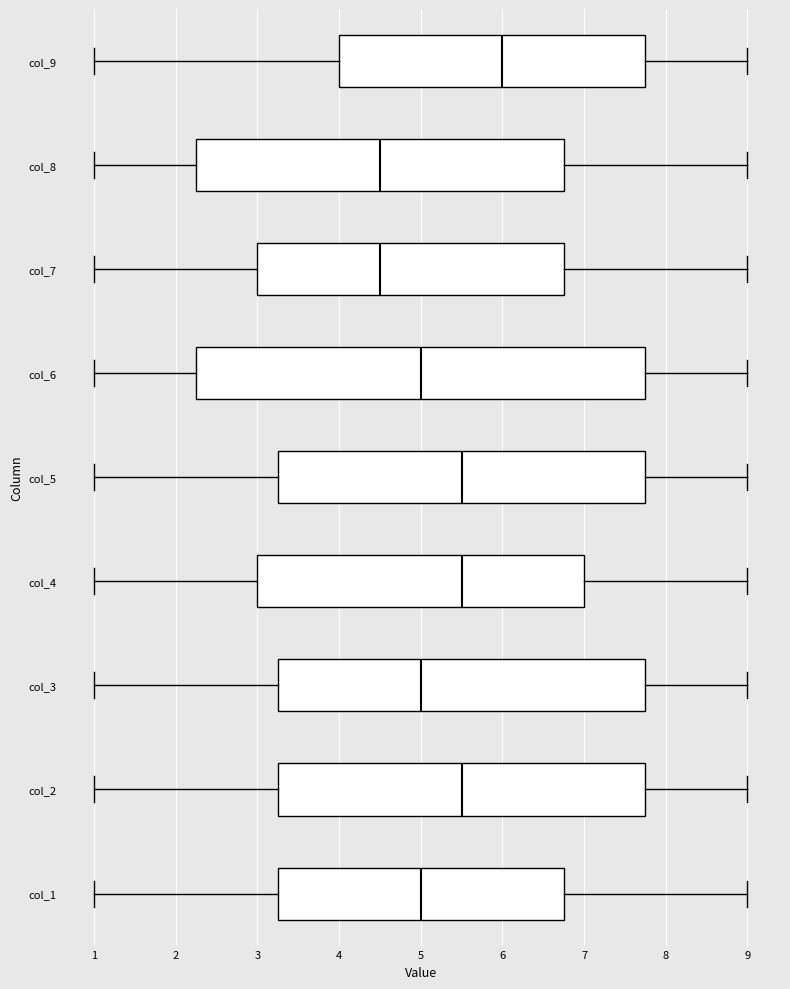

Which box's median line is the furthest to the right?

col_9